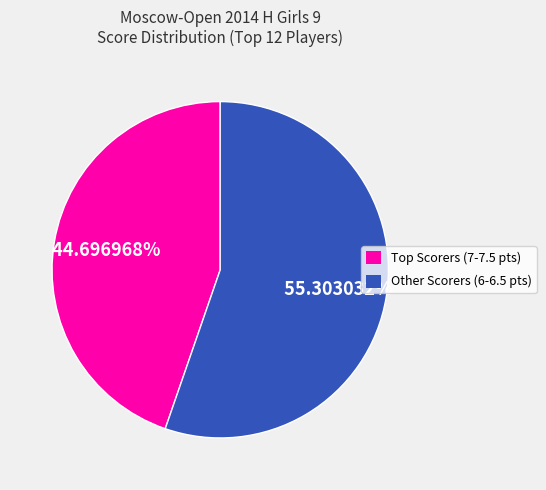

Rank the categories by value from lowest to highest.

Top Scorers (7-7.5 pts), Other Scorers (6-6.5 pts)